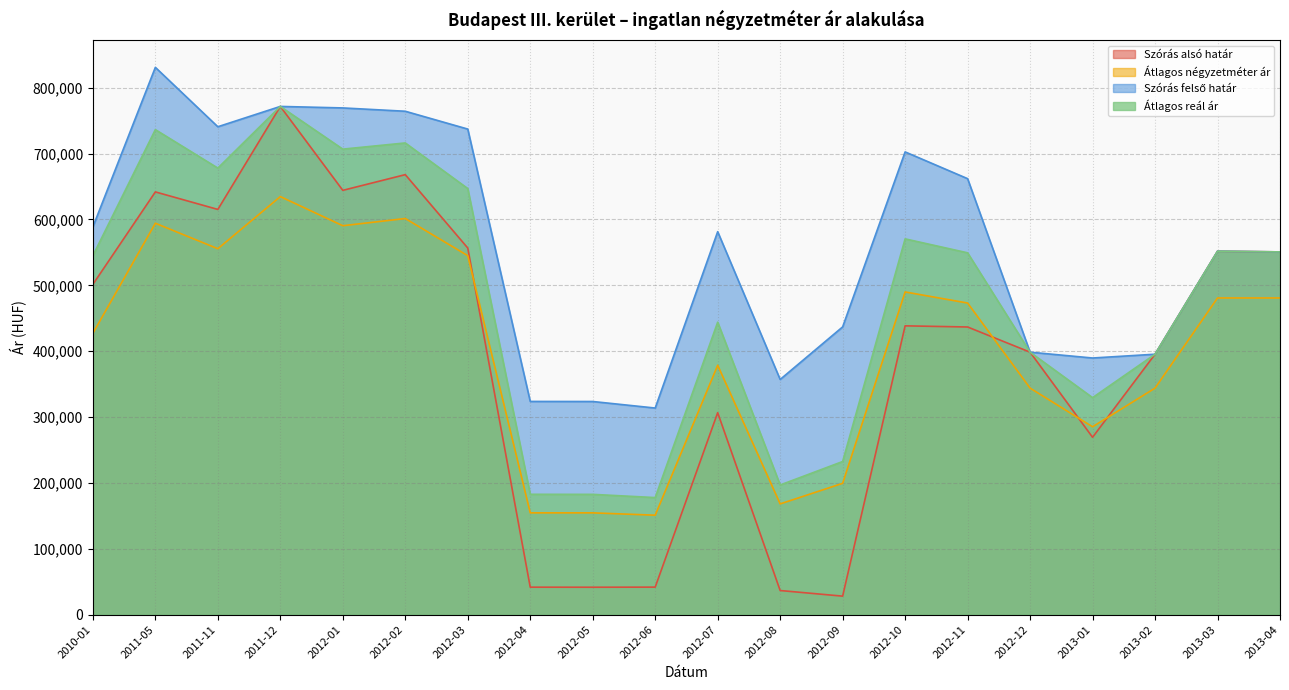

In Átlagos négyzetméter ár, how many points are lower than both neighbors (excluding endpoints)?

5